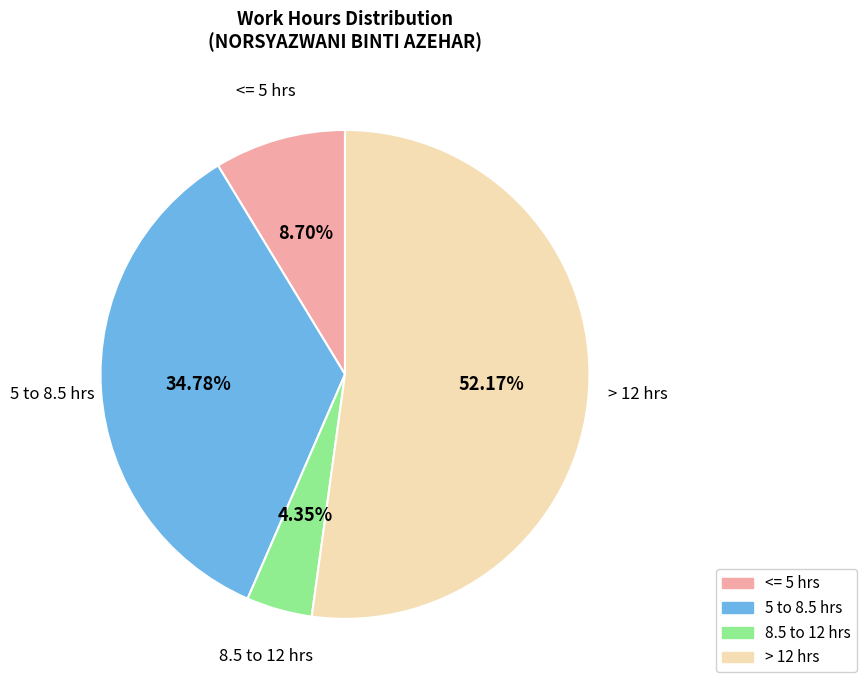

Count the number of slices in the pie.

4